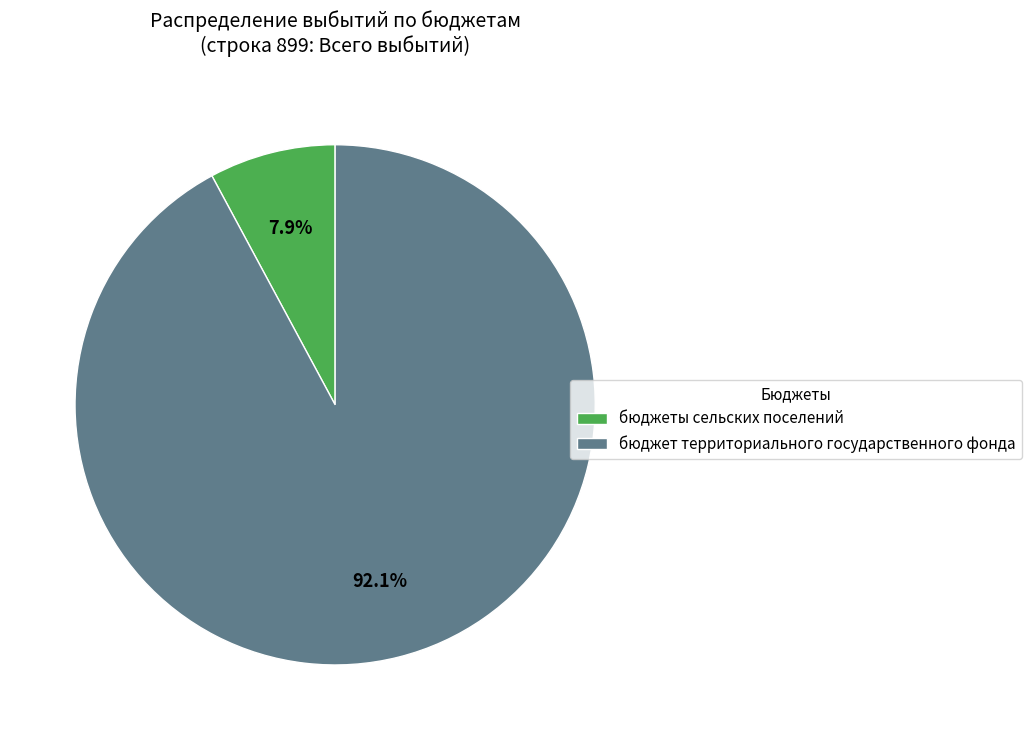

Rank the categories by value from highest to lowest.

бюджет территориального государственного фонда, бюджеты сельских поселений